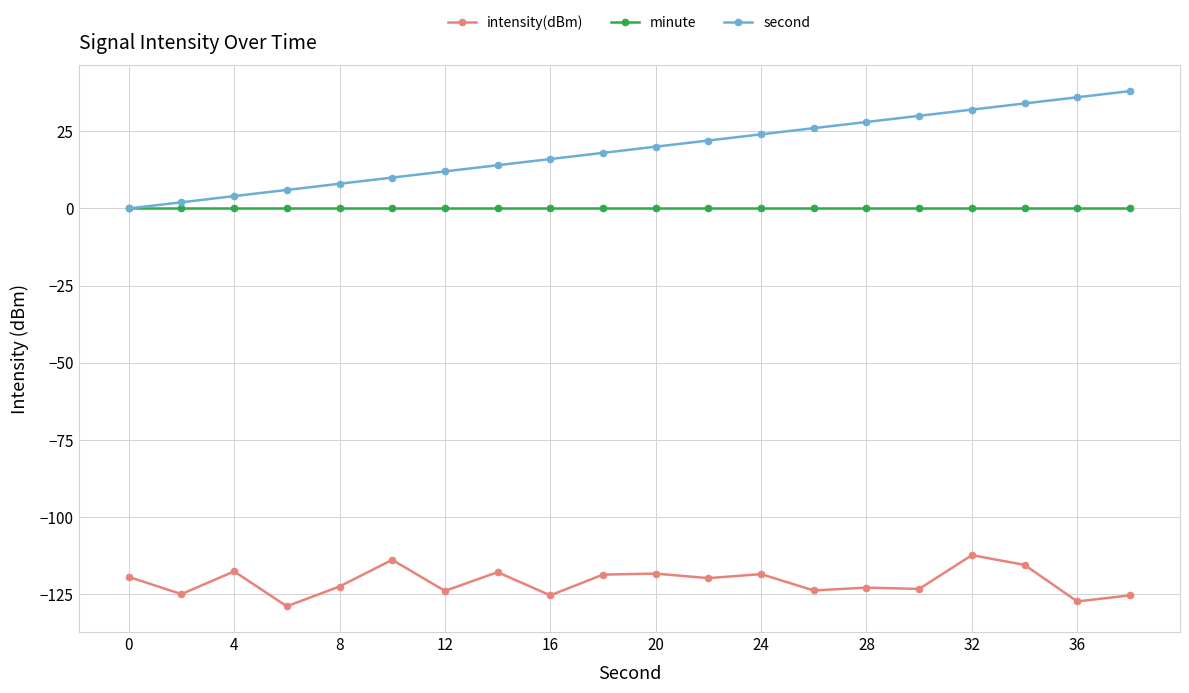

Count the number of data series in this chart.

3